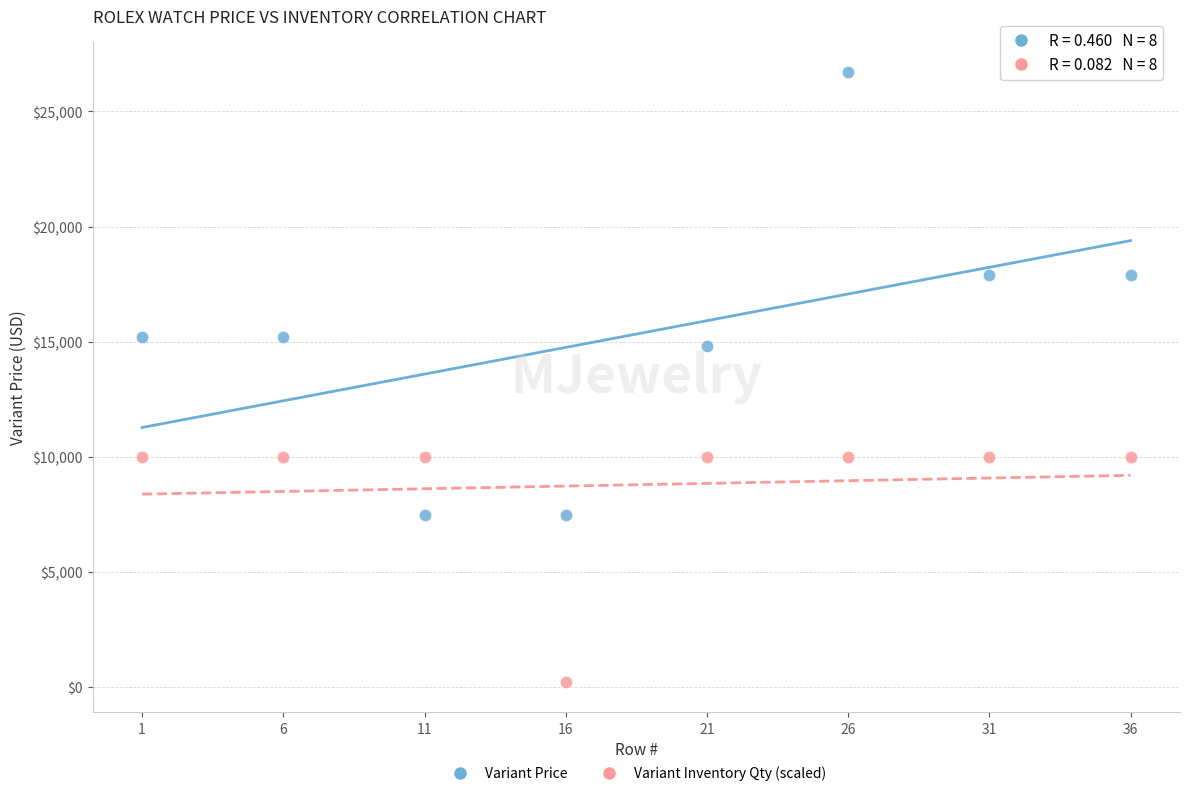

Which series has the largest Y range (max minus min)?

Variant Price